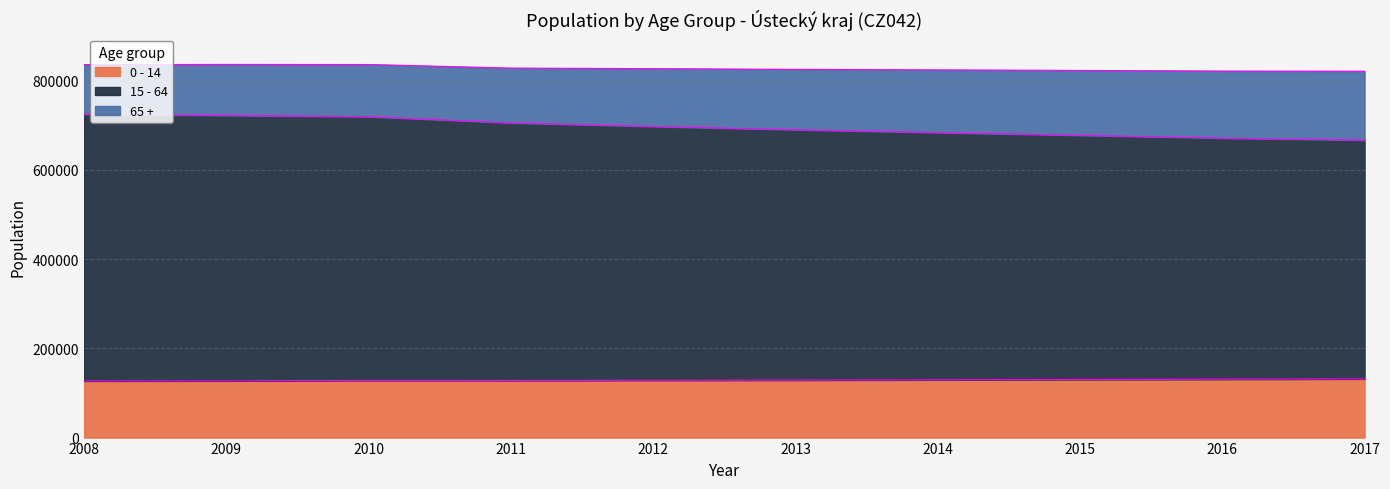

At how many categories does at least one series exceed 314214?

10